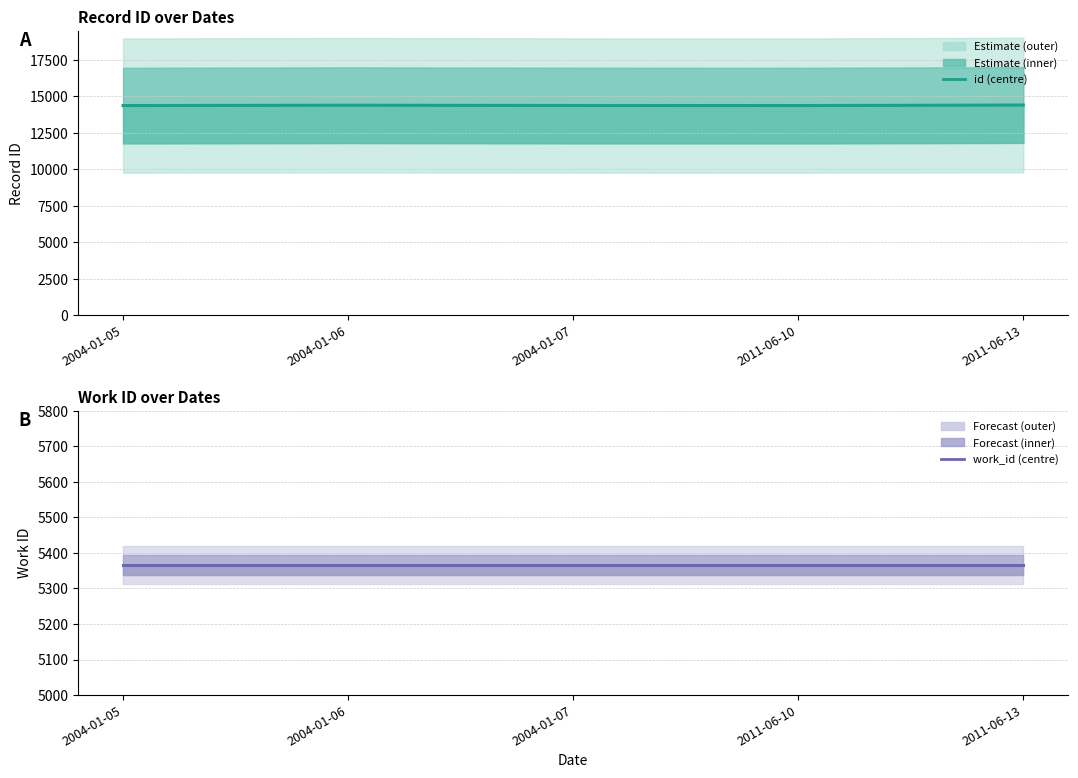

True or false: id and work_id intersect in this chart.

False